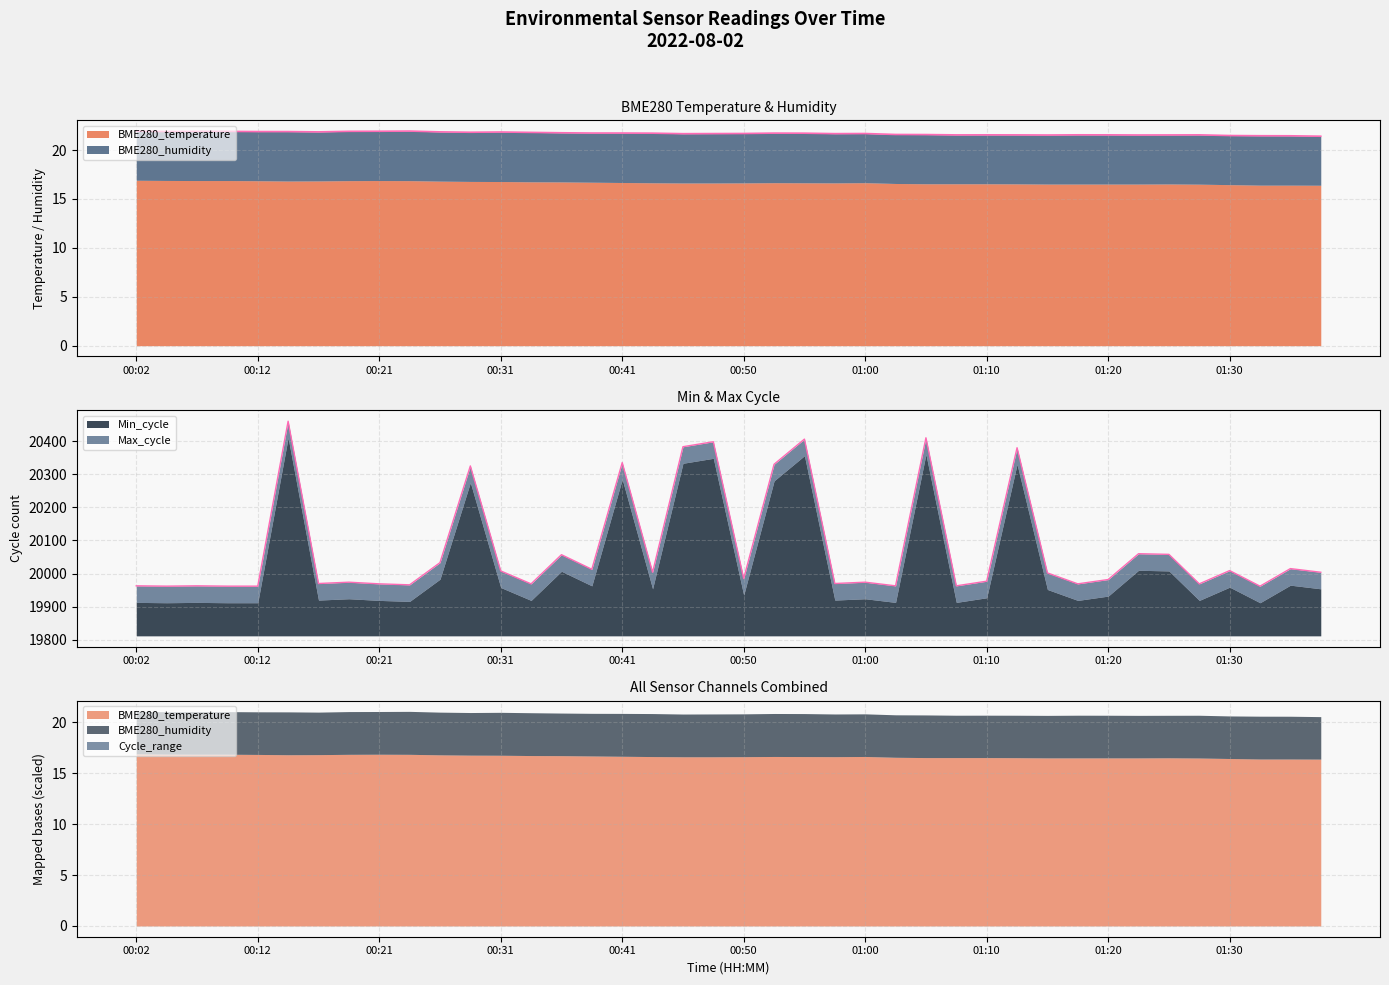

Does the chart display data point markers on the line(s)?

No